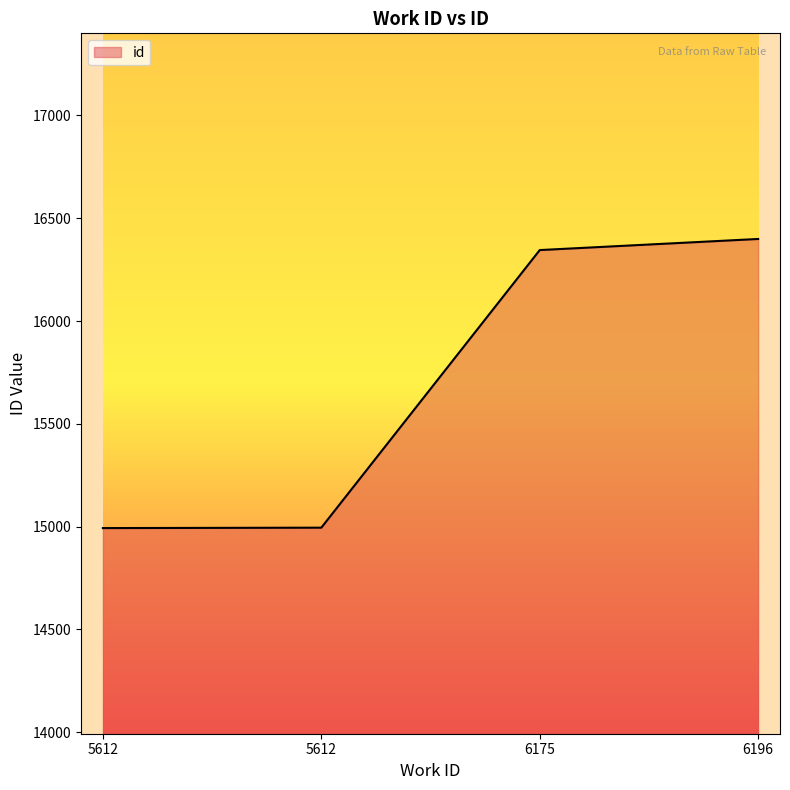

List the labels in order of value, smallest first.

5612, 5612, 6175, 6196